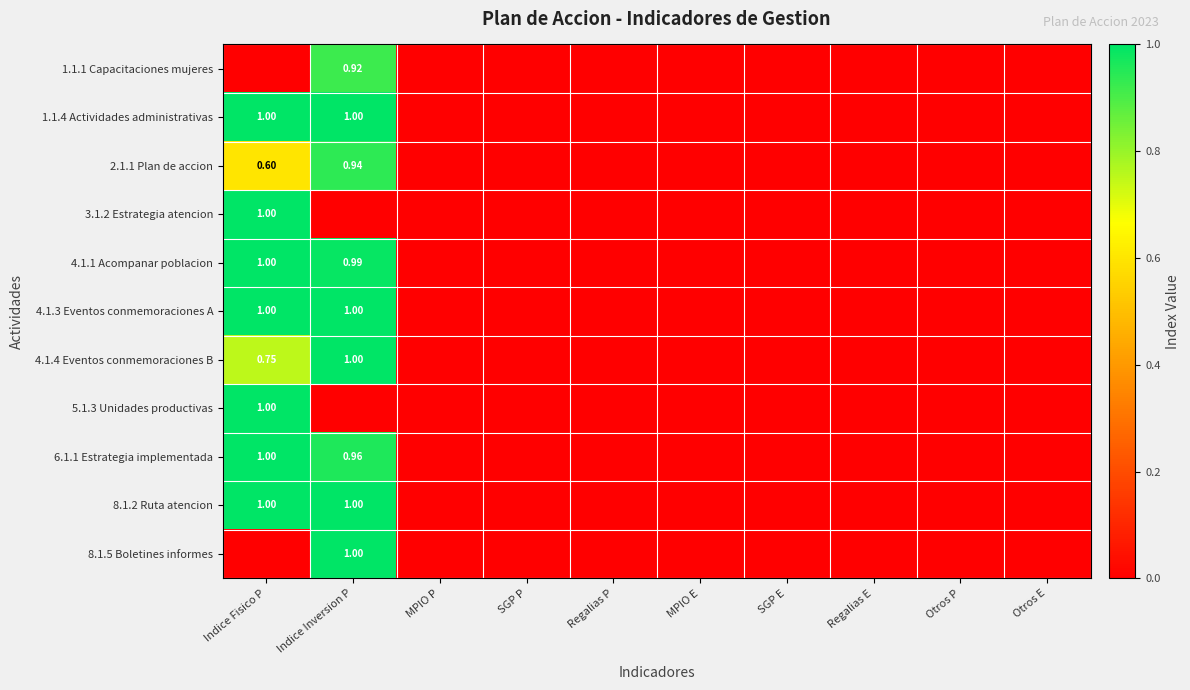

Is it true that 8.1.2 Ruta atencion equals 0.3 at MPIO P?

False